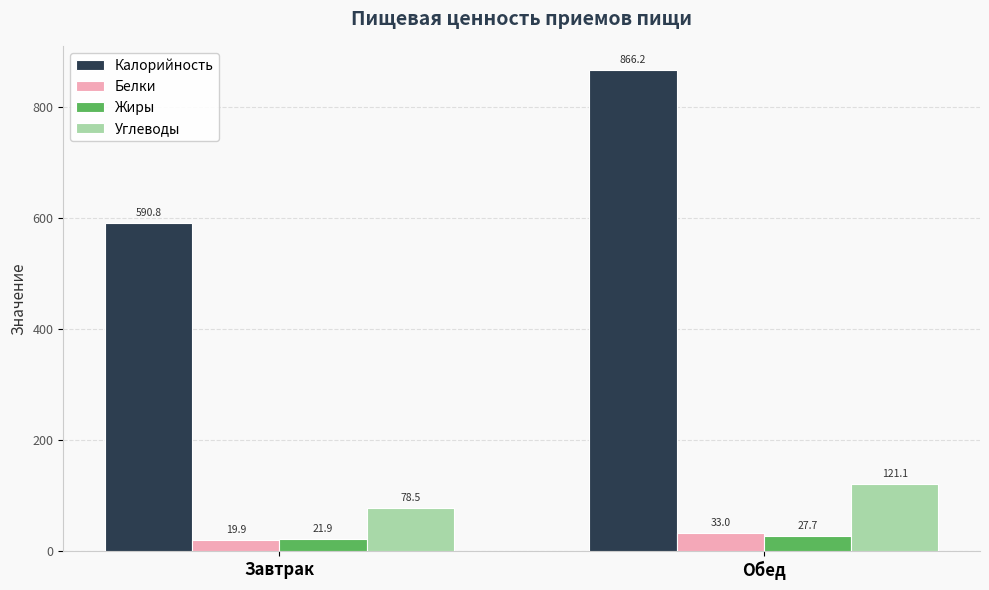

What position from the right is Завтрак?

2